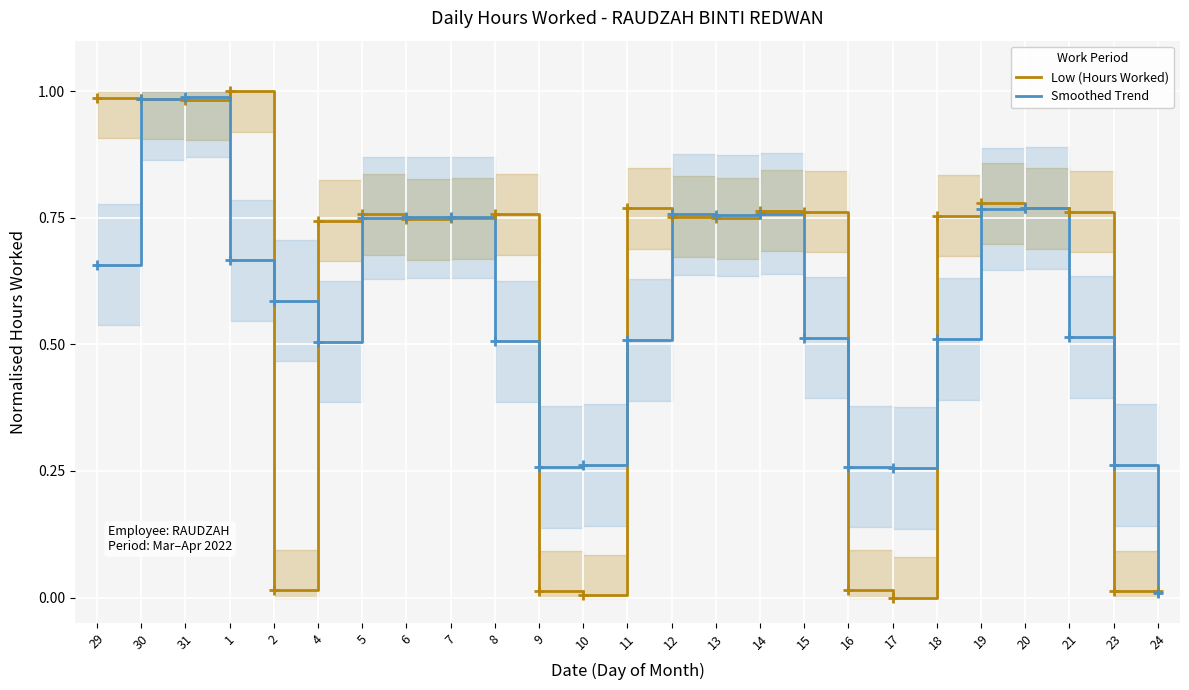

What is the label of the 12th point from the left?

10